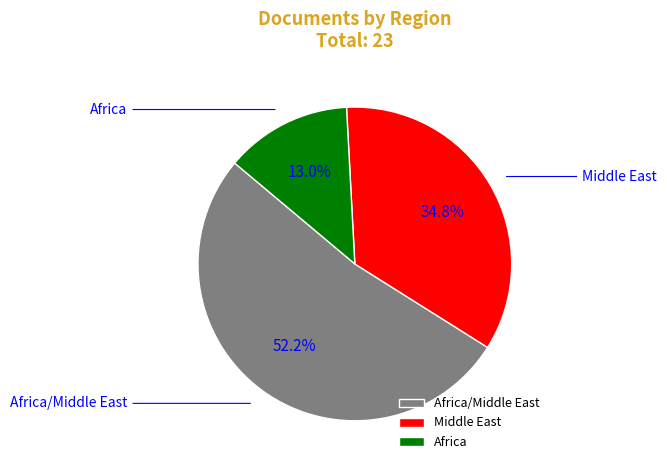

Do Africa/Middle East and Africa together represent more than half of the pie?

Yes